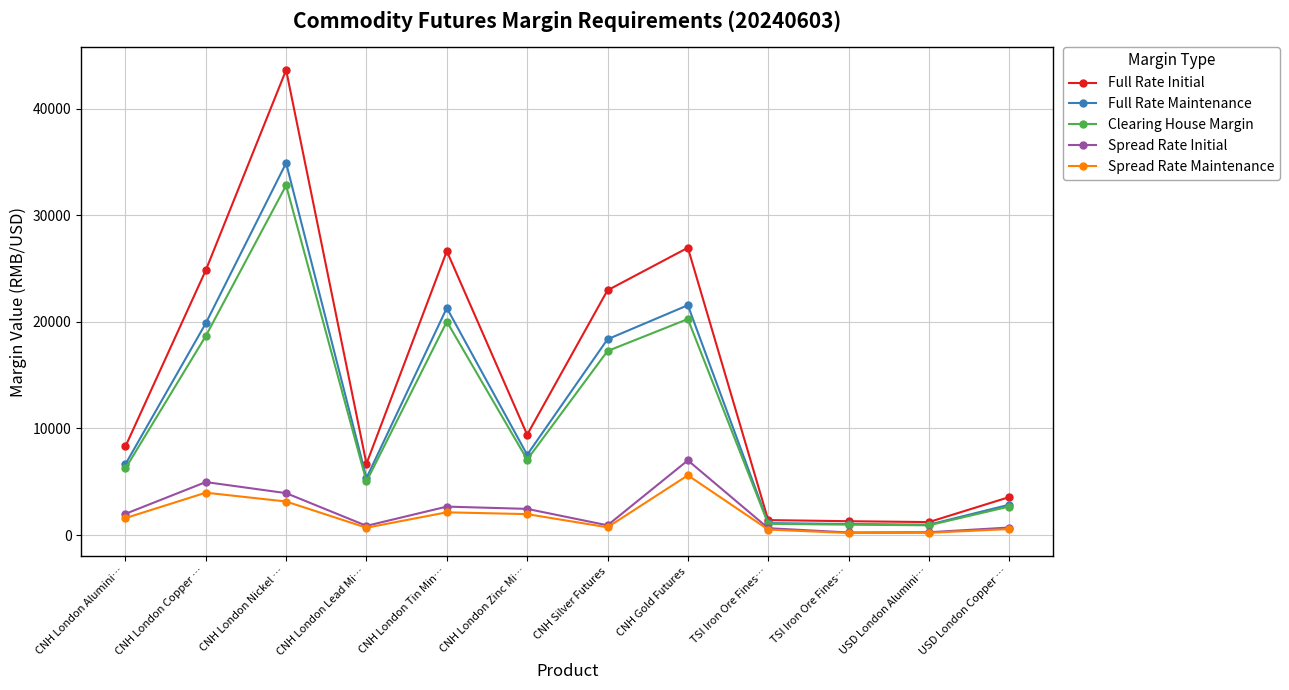

What are all the series names shown in the legend?

Full Rate Initial, Full Rate Maintenance, Clearing House Margin, Spread Rate Initial, Spread Rate Maintenance